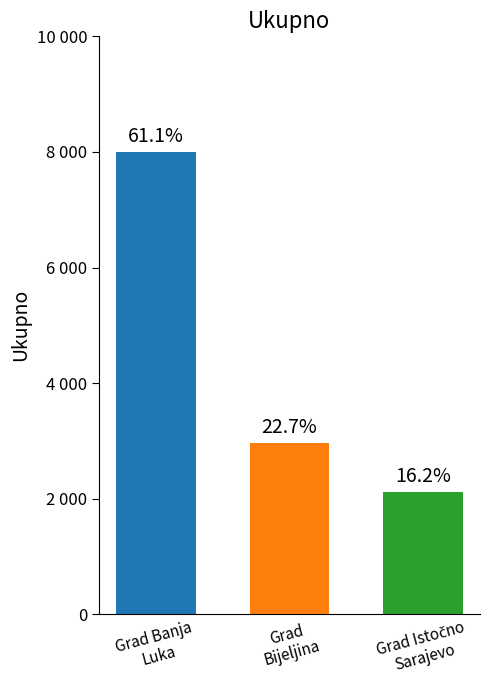

Reading left to right, list all the values displayed in this chart.

Grad Banja
Luka=7998	Grad
Bijeljina=2965	Grad Istočno
Sarajevo=2124